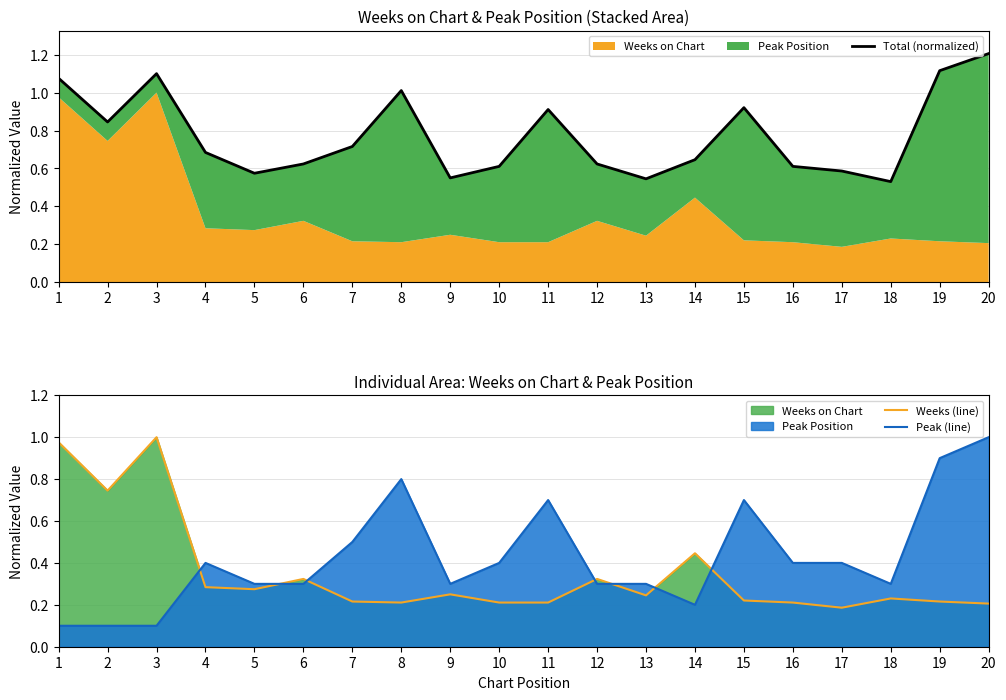

Rank the series by their maximum value, from lowest to highest.

Weeks (line), Peak (line), Total (normalized)